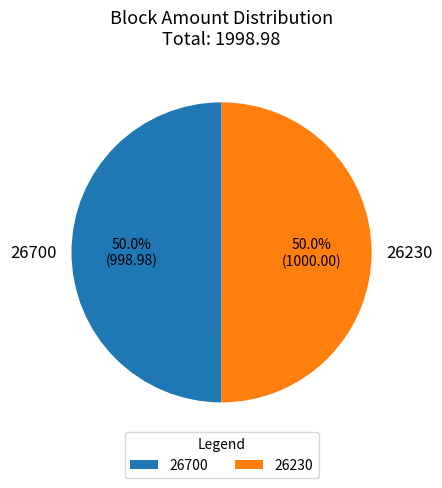

The 26700 slice represents 9% of the pie. True or false?

False